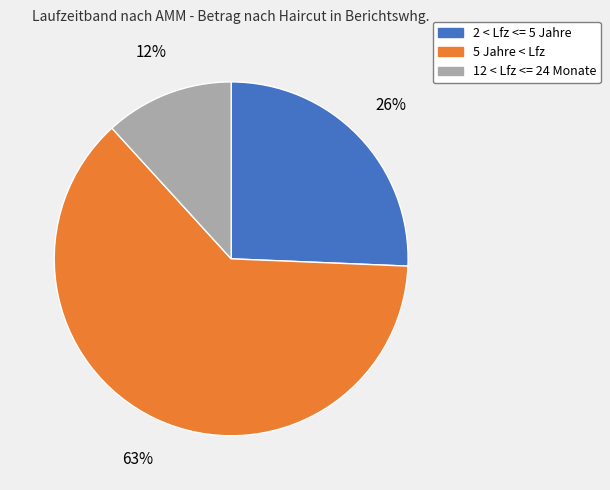

What is the largest slice in the pie chart?

5 Jahre < Lfz